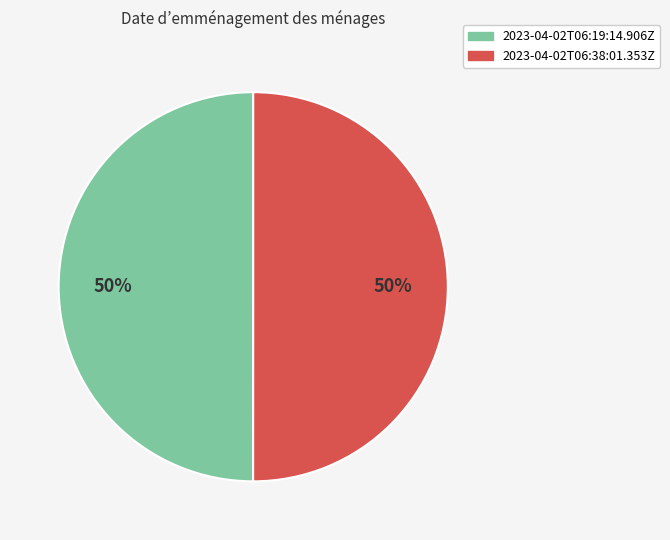

Is the sum of 2023-04-02T06:19:14.906Z and 2023-04-02T06:38:01.353Z greater than half?

Yes